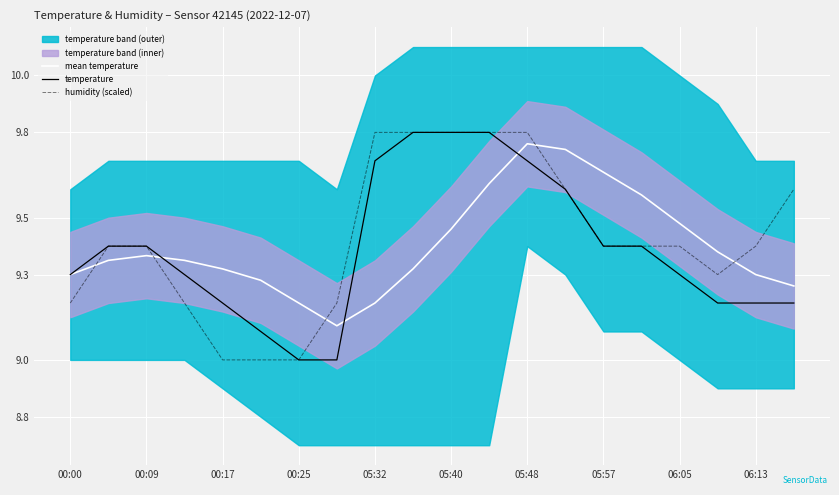

True or false: temperature has more than 0 points higher than both neighbors.

False